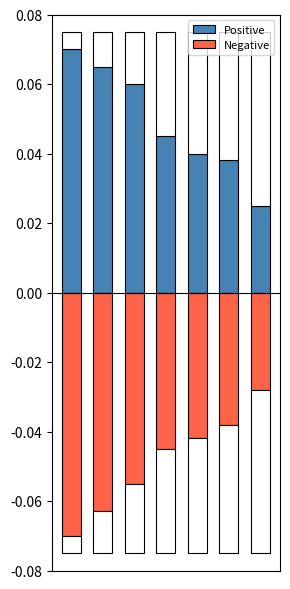

Does the chart contain any negative values?

Yes